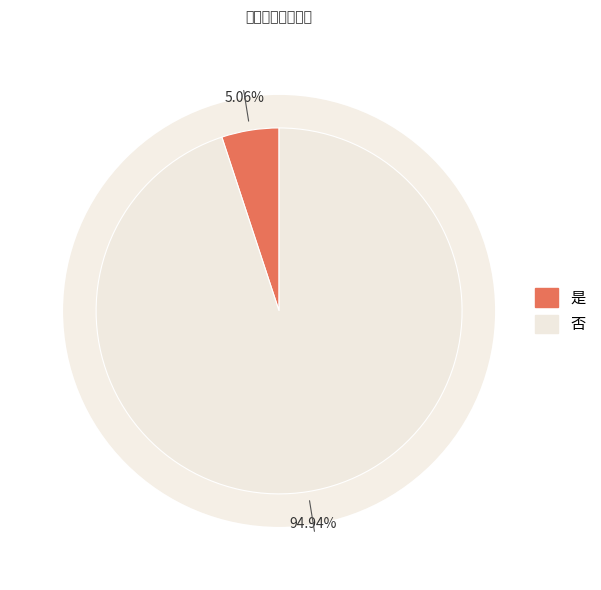

Rank the categories by value from lowest to highest.

是, 否